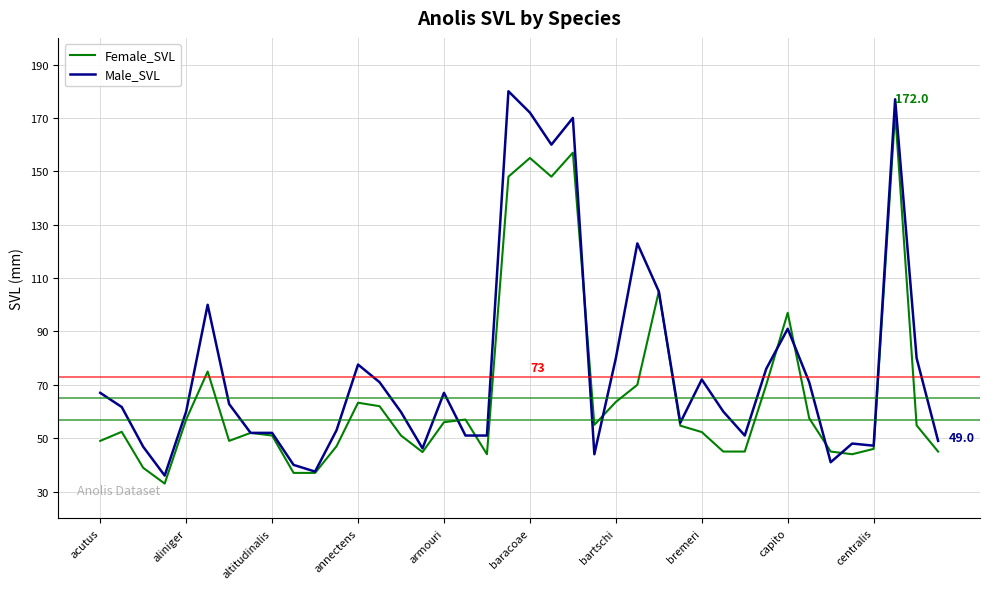

Which series has the largest range (max minus min)?

Male_SVL